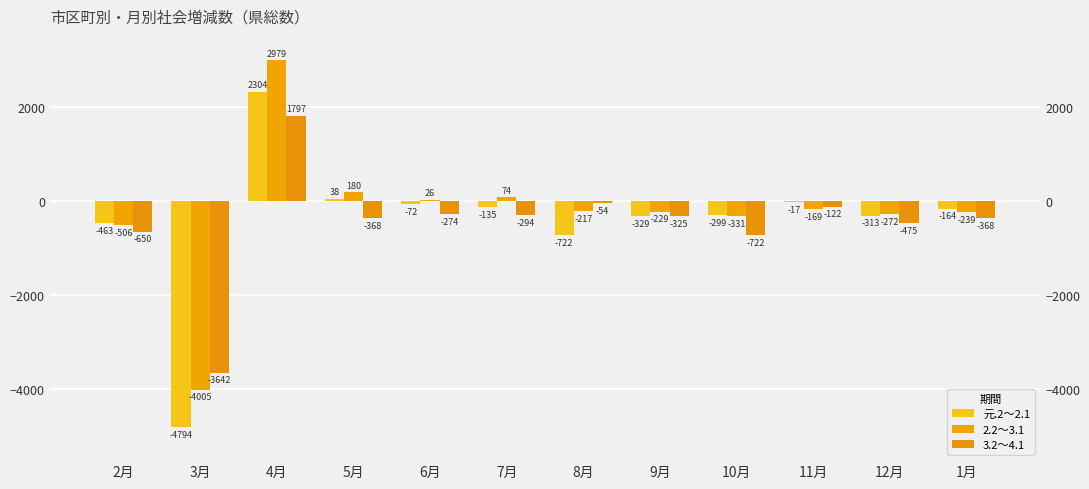

Is it true that 元.2～2.1 equals -483 at 9月?

False